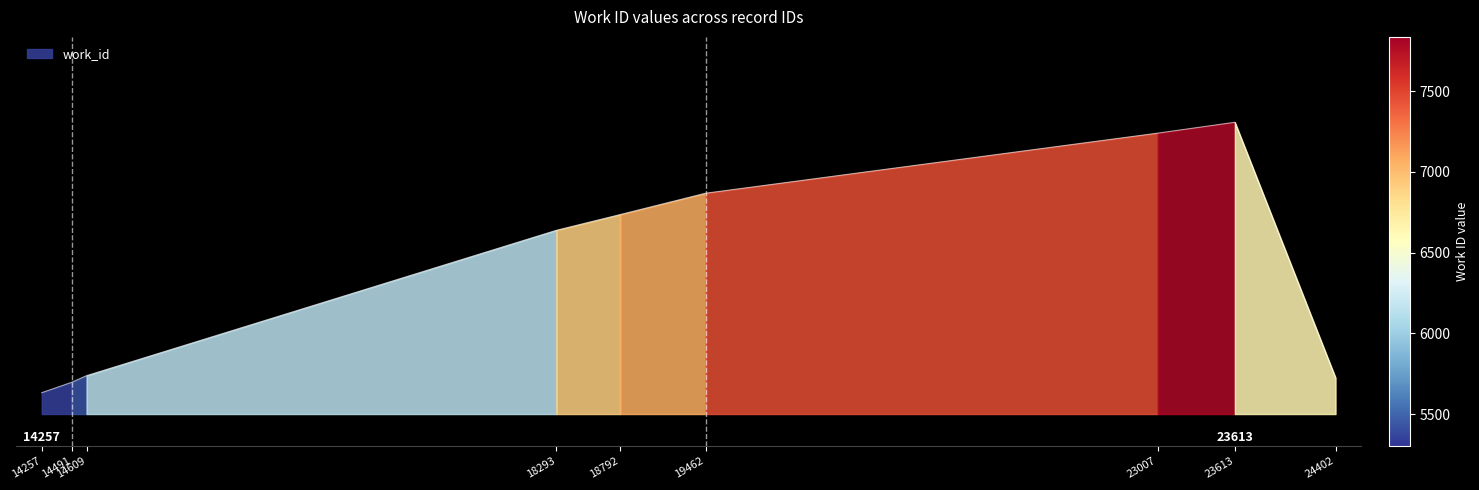

What is the greatest value displayed?

7836